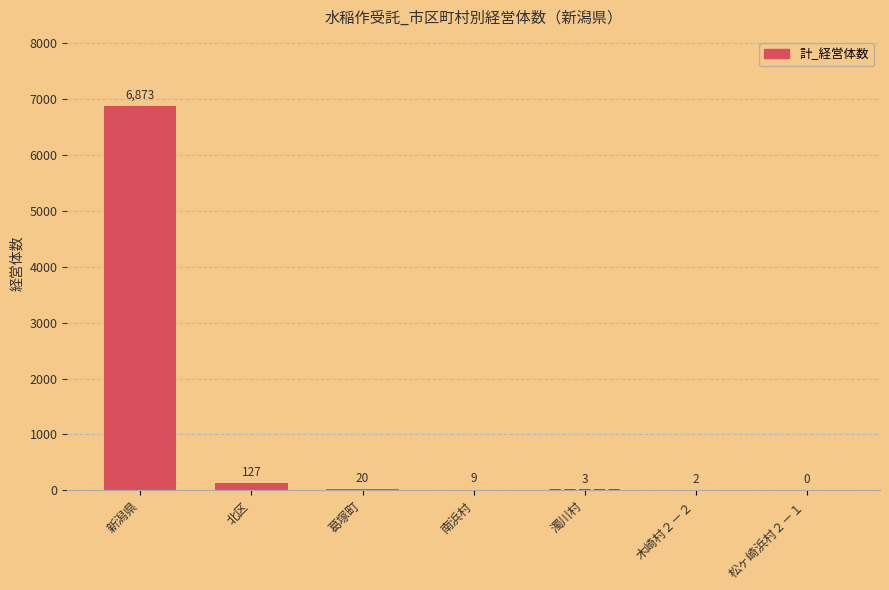

What is the sum of all values?

7034